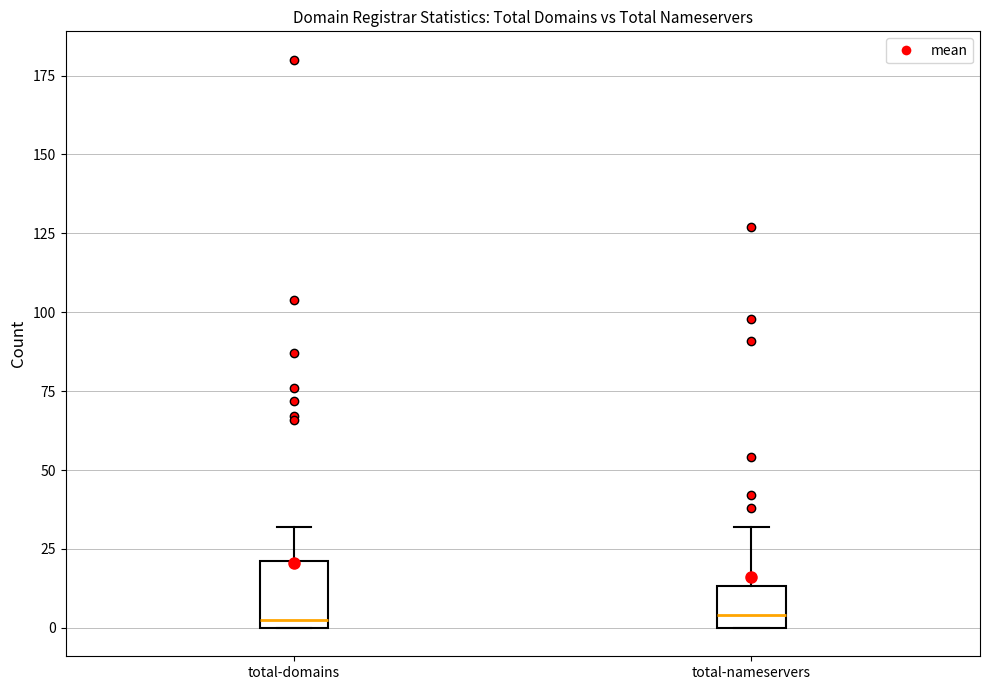

Reading left to right, transcribe this box plot: for each box, give where its median line is, the range the box spans, and where its two whiskers end, as read against the y-axis. The values are not printed on the chart, so give them approximately, as read against the axis.

total-domains: median 5, box 0 to 20, whiskers 0 to 30
total-nameservers: median 5, box 0 to 15, whiskers 0 to 30